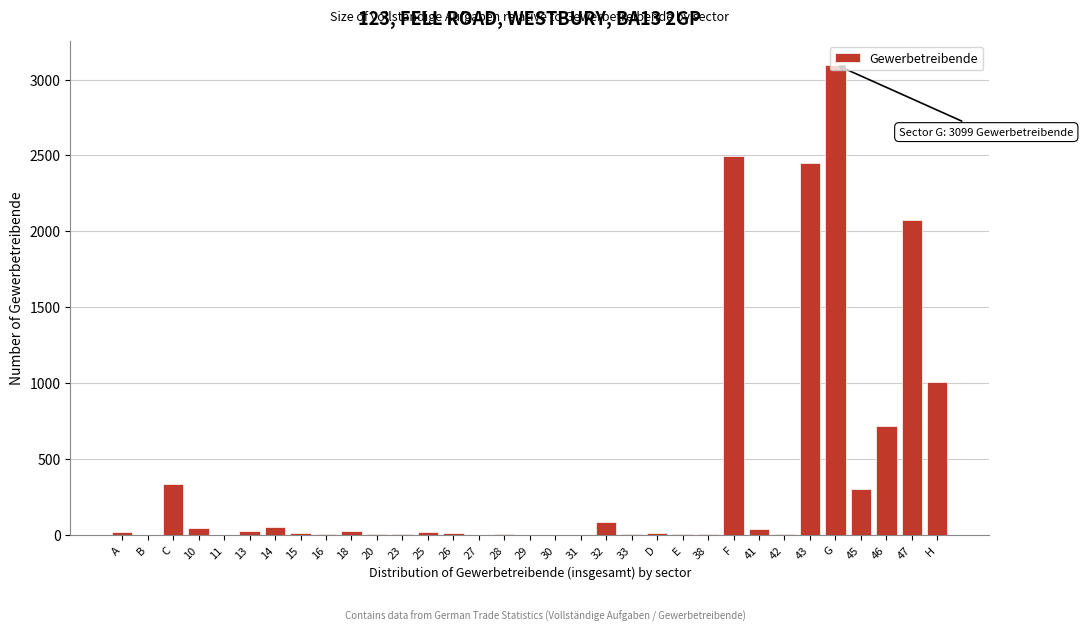

What is the change in value from F to 45?

-2194